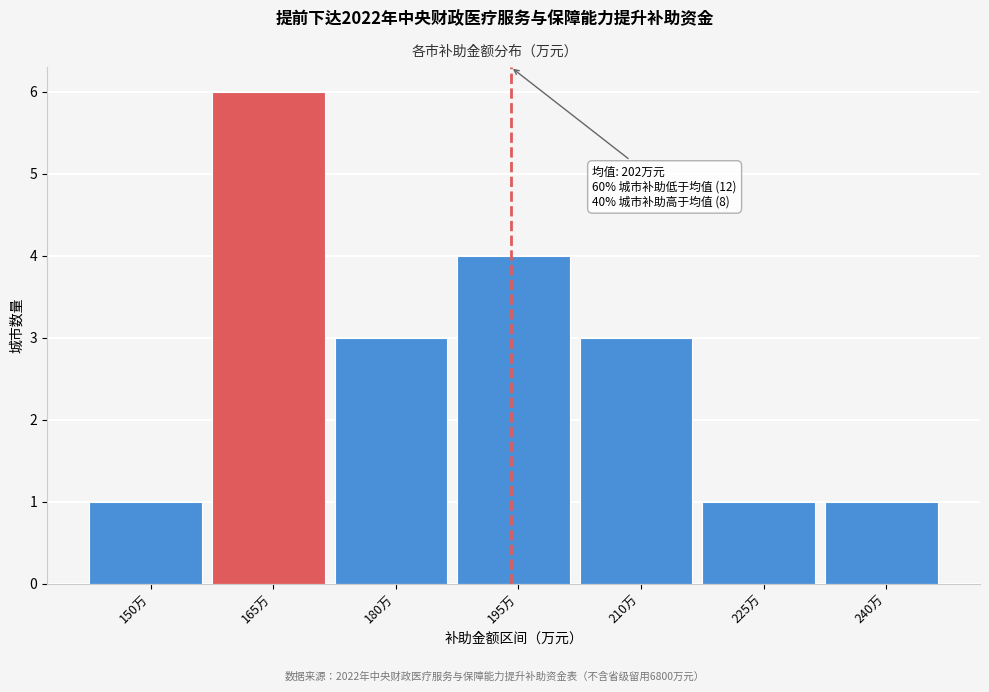

Reading left to right, what are all the values shown in this chart?

150万=1	165万=6	180万=3	195万=4	210万=3	225万=1	240万=1